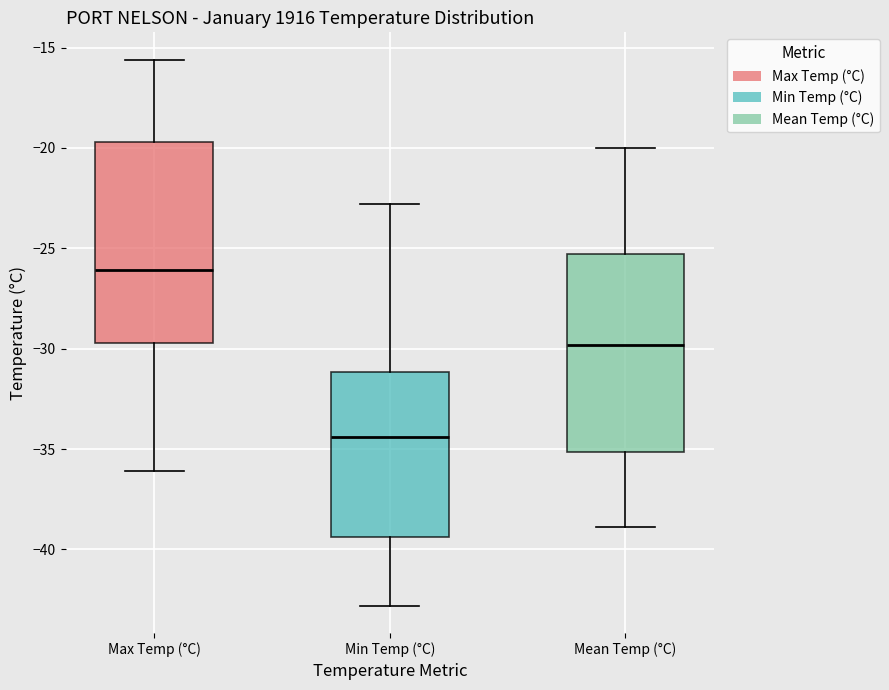

Reading left to right, read every box against the y-axis: the position of its median line, the range the box covers, and the ends of its whiskers. The values are not printed on the chart, so give them approximately, as read against the axis.

Max Temp (°C): median -26.0, box -29.5 to -19.5, whiskers -36.0 to -15.5
Min Temp (°C): median -34.5, box -39.5 to -31.0, whiskers -43.0 to -23.0
Mean Temp (°C): median -30.0, box -35.0 to -25.5, whiskers -39.0 to -20.0